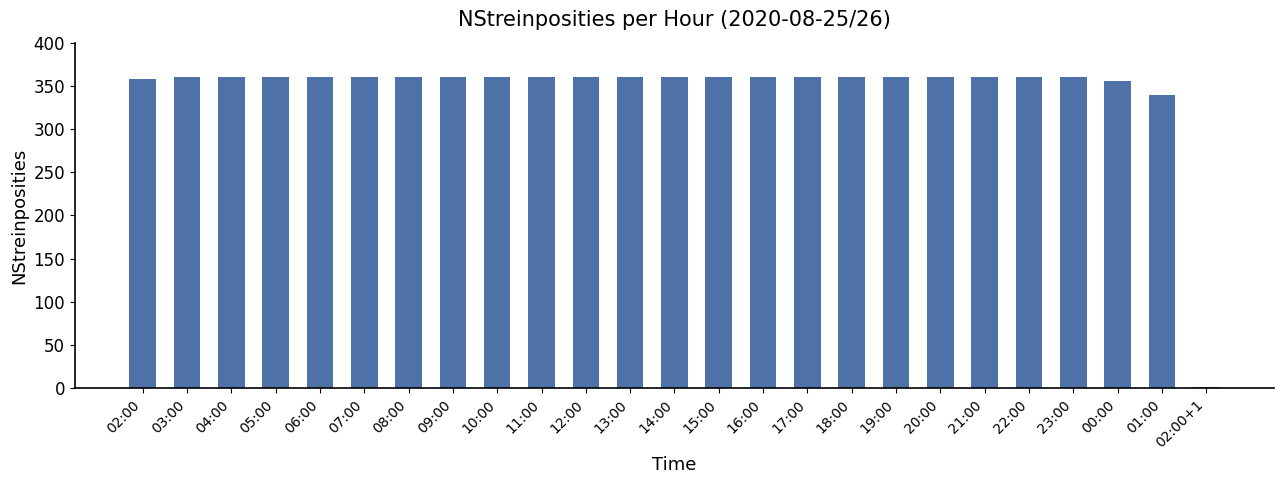

Count the number of categories in the chart.

25